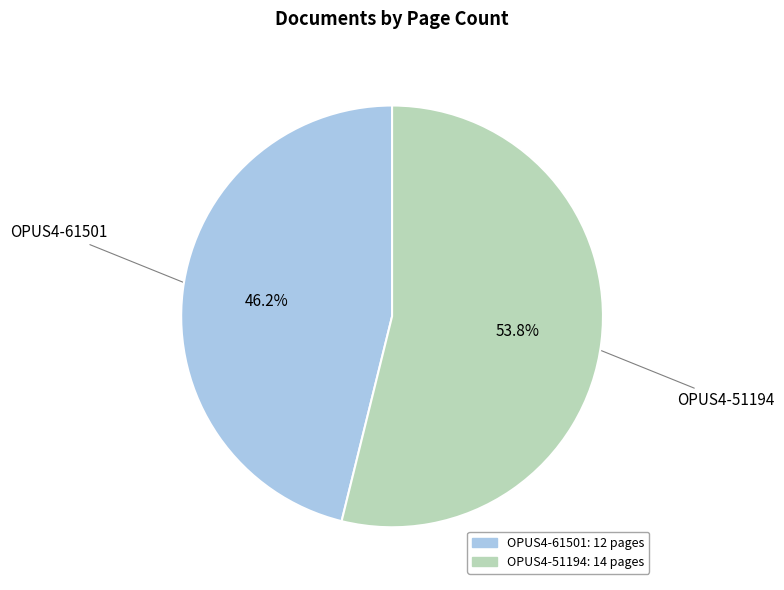

To the nearest percent, what percentage of the pie is OPUS4-51194?

54%